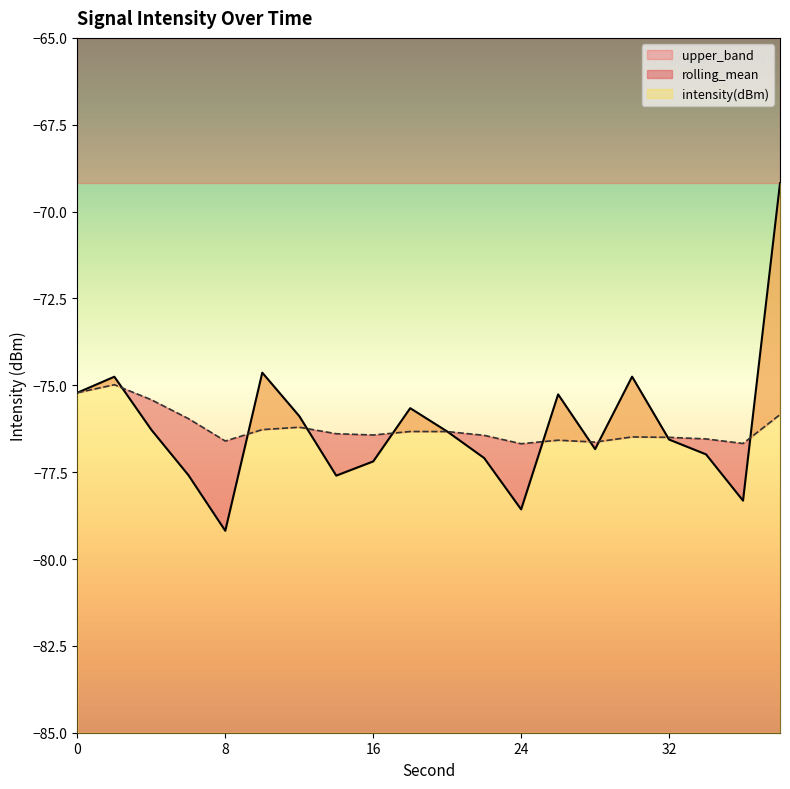

Which label corresponds to the smallest value in the chart?

8